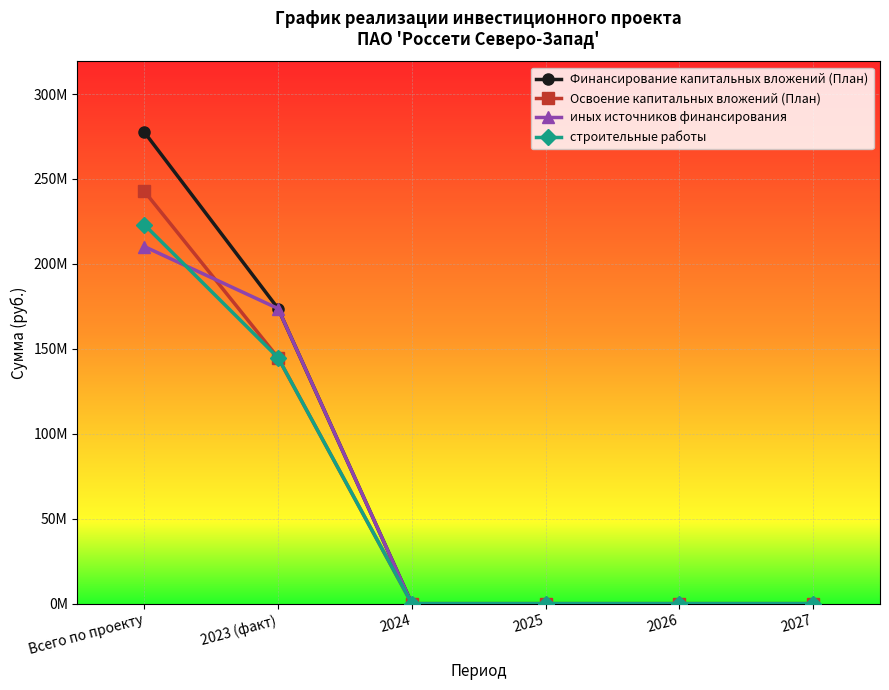

Which has a higher value, Всего по проекту or 2024?

Всего по проекту